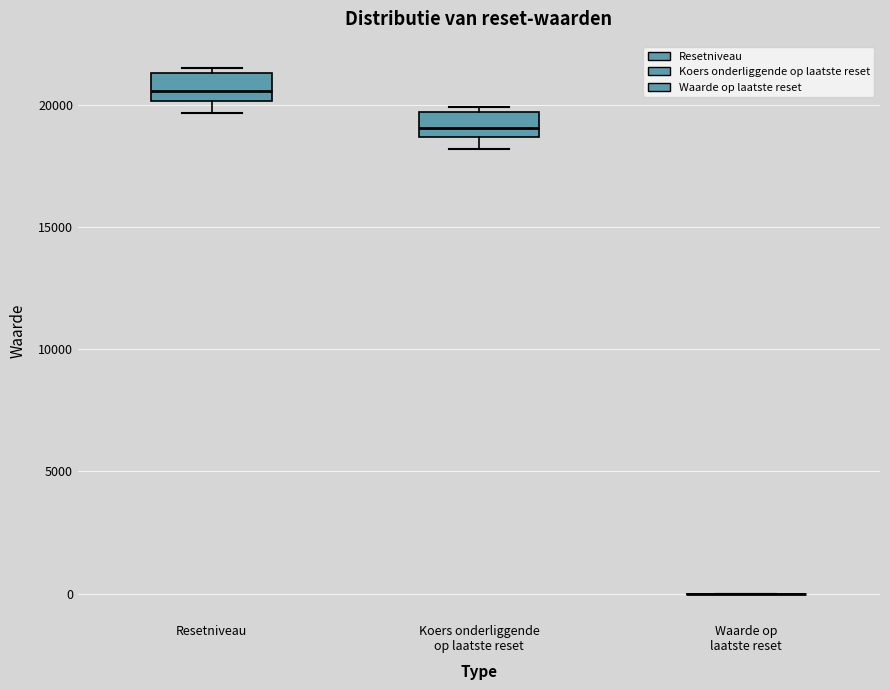

Reading left to right, read every box against the y-axis: the position of its median line, the range the box covers, and the ends of its whiskers. The values are not printed on the chart, so give them approximately, as read against the axis.

Resetniveau: median 20500, box 20000 to 21500, whiskers 19500 to 21500 (just above the box's upper edge)
Koers onderliggende op laatste reset: median 19000, box 18500 to 19500, whiskers 18000 to 20000
Waarde op laatste reset: box collapsed to a line at 0, whiskers 0 to 0